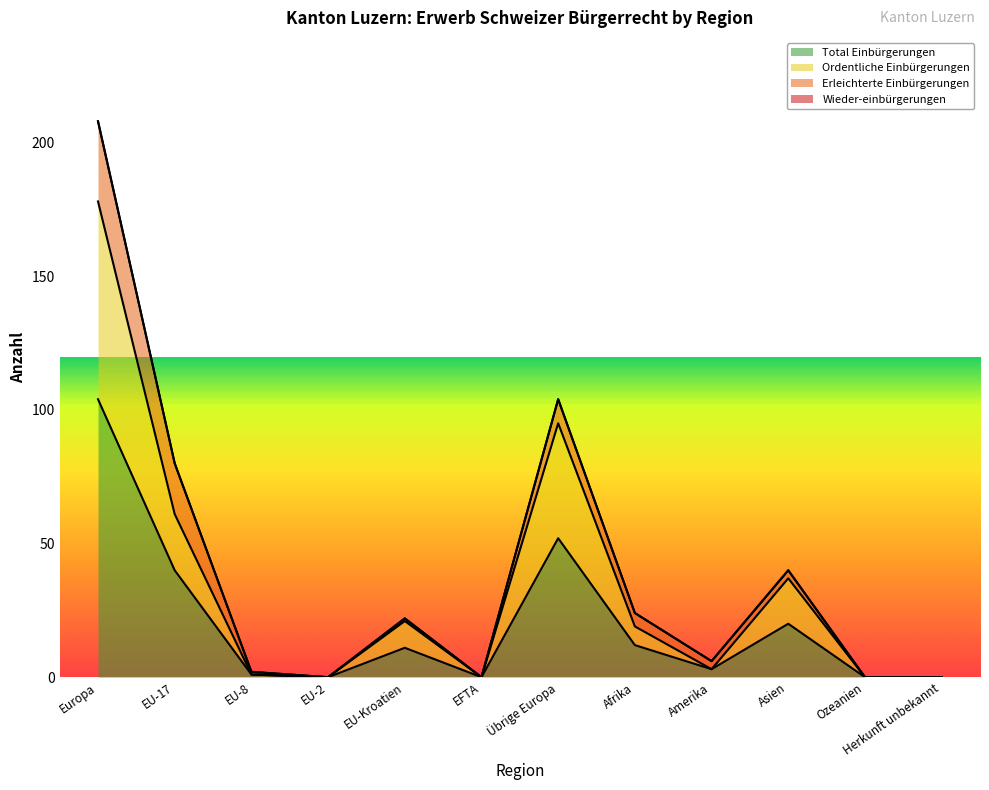

Which category has the highest value in the Total Einbürgerungen series?

Europa